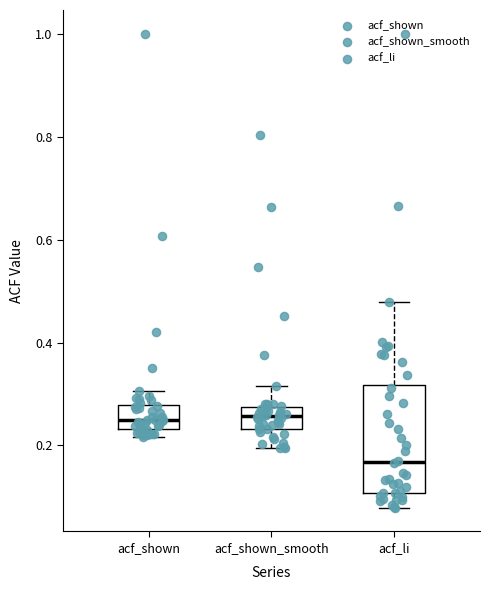

Reading left to right, read every box against the y-axis: the position of its median line, the range the box covers, and the ends of its whiskers. The values are not printed on the chart, so give them approximately, as read against the axis.

acf_shown: median 0.24 (inside the box), box 0.24 to 0.28, whiskers 0.22 to 0.30
acf_shown_smooth: median 0.26, box 0.24 to 0.28, whiskers 0.20 to 0.32
acf_li: median 0.16, box 0.10 to 0.32, whiskers 0.08 to 0.48